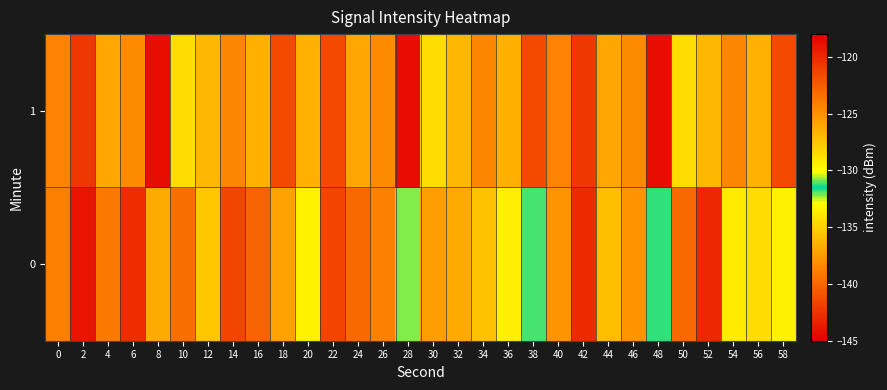

Between 18 and 36, which series saw the biggest shift?

1